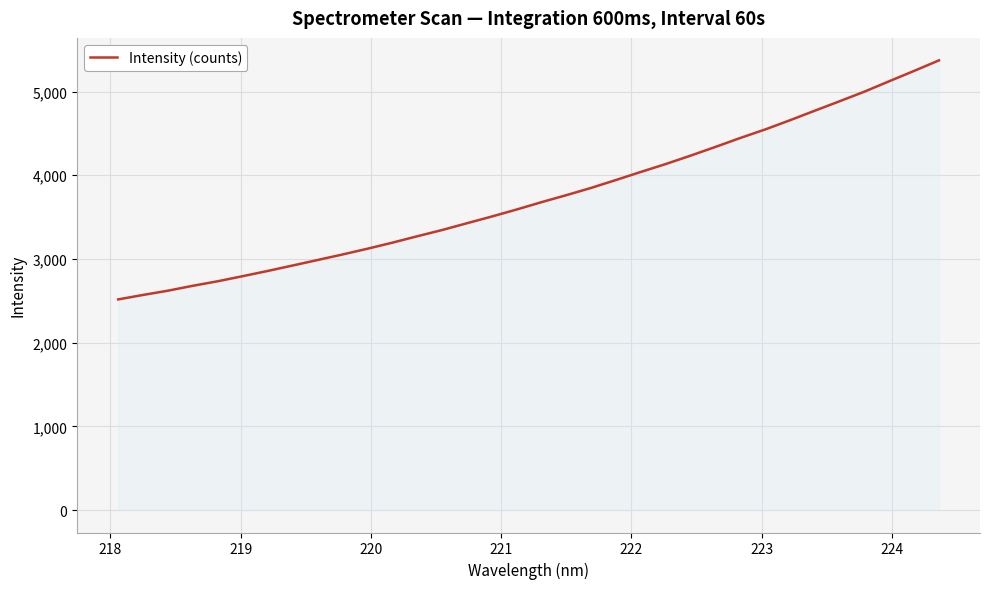

What is the greatest value displayed?

5373.3